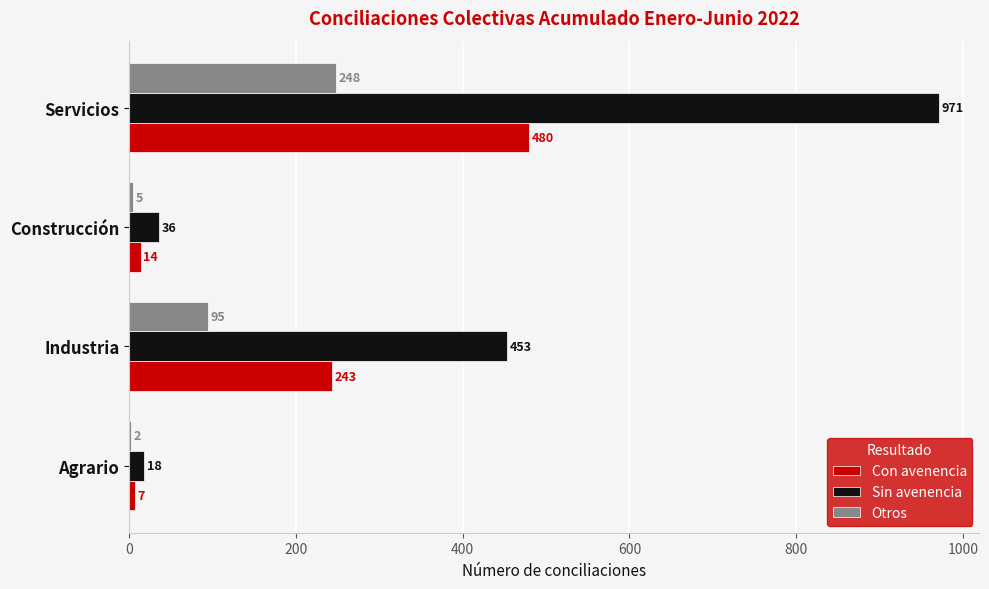

What is the sum of the Otros values at Industria and Agrario?

97